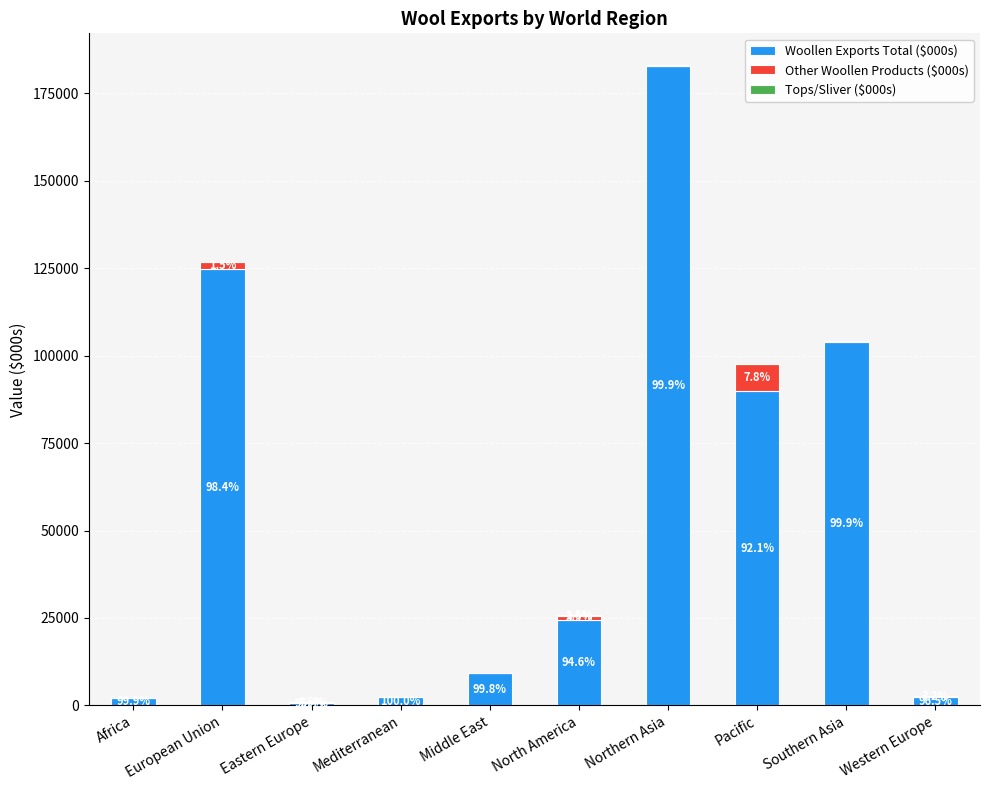

Which series has the largest range (max minus min)?

Woollen Exports Total ($000s)